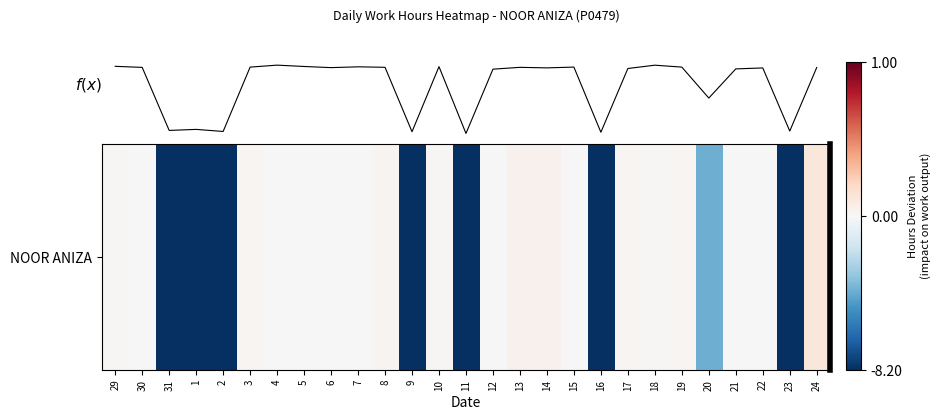

Reading right to left, extract all data points from this chart.

24=0.1	23=-8.2	22=-0.0	21=-0.0	20=-4.0	19=0.0	18=0.0	17=0.0	16=-8.2	15=-0.1	14=0.0	13=0.0	12=-0.0	11=-8.2	10=0.0	9=-8.2	8=0.0	7=-0.1	6=-0.0	5=-0.0	4=0.0	3=0.0	2=-8.2	1=-8.2	31=-8.2	30=-0.0	29=0.0